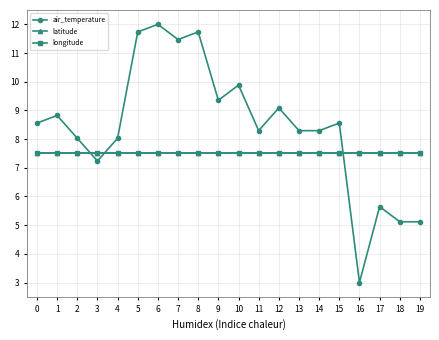

Reading left to right, extract all data points from this chart.

air_temperature: 0=8.6	1=8.8	2=8.0	3=7.2	4=8.0	5=11.7	6=12.0	7=11.5	8=11.7	9=9.4	10=9.9	11=8.3	12=9.1	13=8.3	14=8.3	15=8.6	16=3.0	17=5.6	18=5.1	19=5.1
latitude: 0=7.5	1=7.5	2=7.5	3=7.5	4=7.5	5=7.5	6=7.5	7=7.5	8=7.5	9=7.5	10=7.5	11=7.5	12=7.5	13=7.5	14=7.5	15=7.5	16=7.5	17=7.5	18=7.5	19=7.5
longitude: 0=7.5	1=7.5	2=7.5	3=7.5	4=7.5	5=7.5	6=7.5	7=7.5	8=7.5	9=7.5	10=7.5	11=7.5	12=7.5	13=7.5	14=7.5	15=7.5	16=7.5	17=7.5	18=7.5	19=7.5